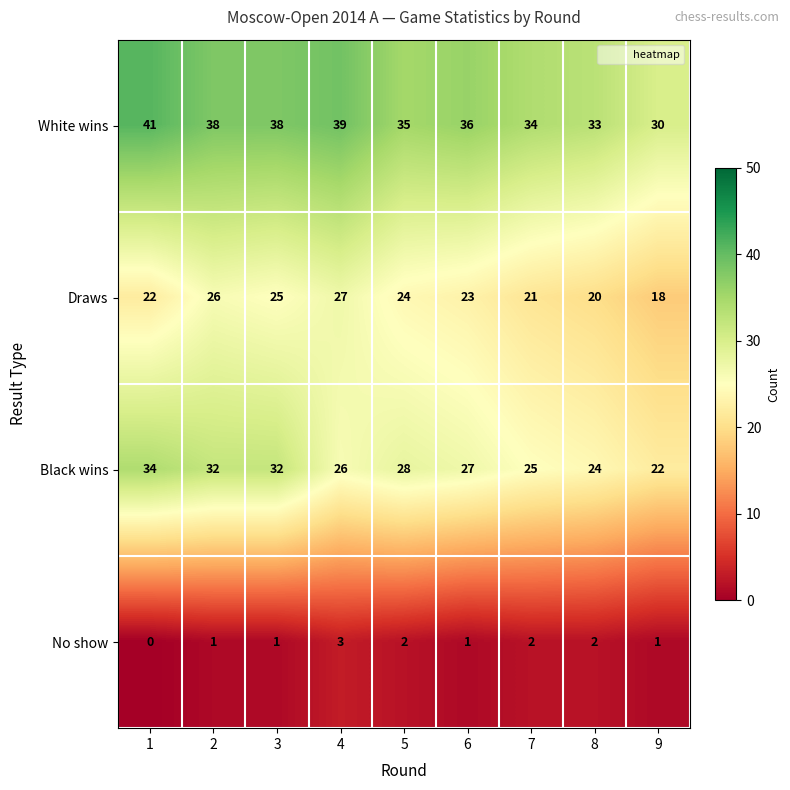

Count the number of data series in this chart.

4